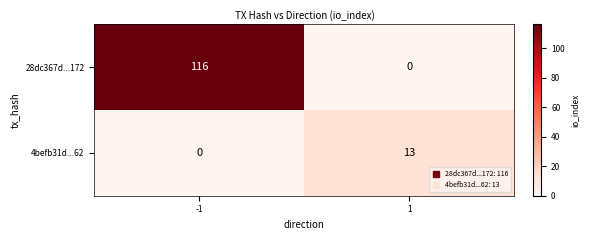

True or false: 28dc367d...172 has a value of 0 at 1.

True